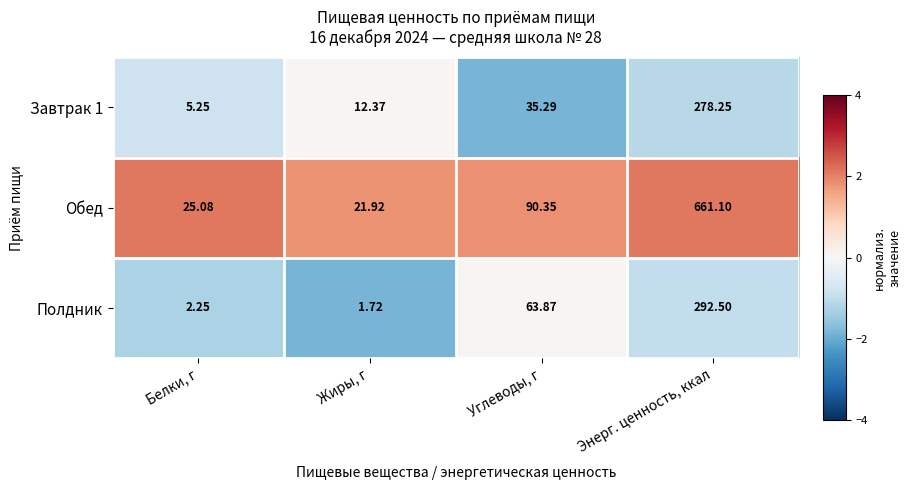

How many categories are shown in the chart?

4